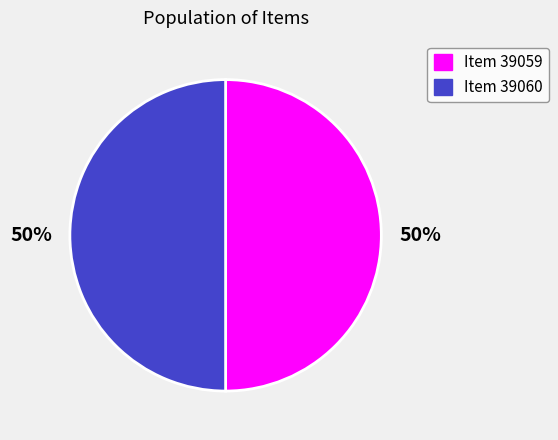

To the nearest percent, what is the average slice percentage?

50%